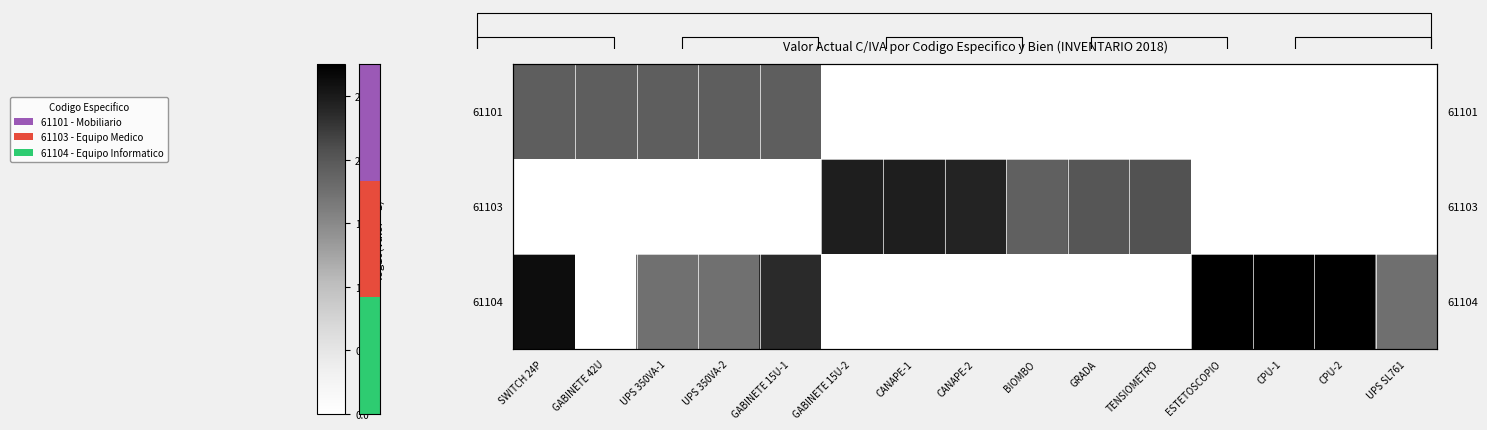

What is the maximum value for 61104?

2.8